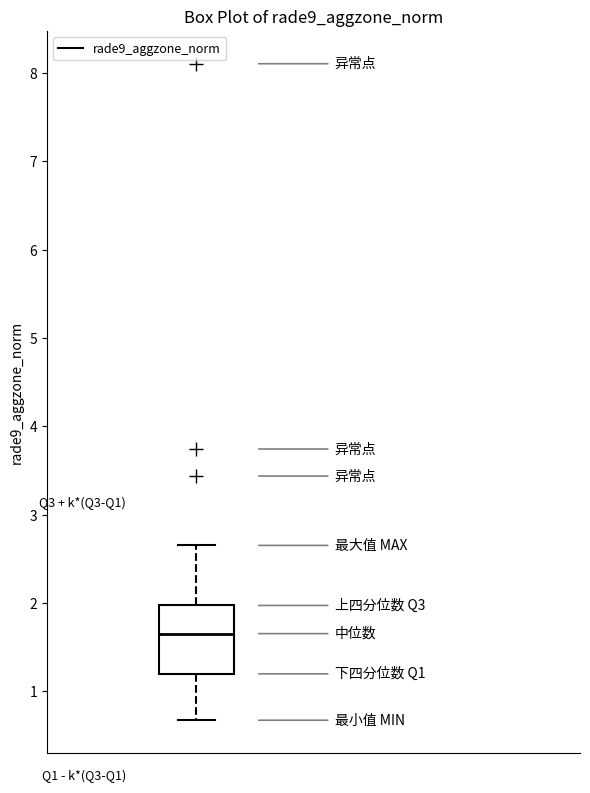

Read this box plot against the y-axis: the position of the median line, the range covered by the box, and the ends of both whiskers. The values are not printed on the chart, so give them approximately, as read against the axis.

median 1.7, box 1.2 to 2.0, whiskers 0.7 to 2.7